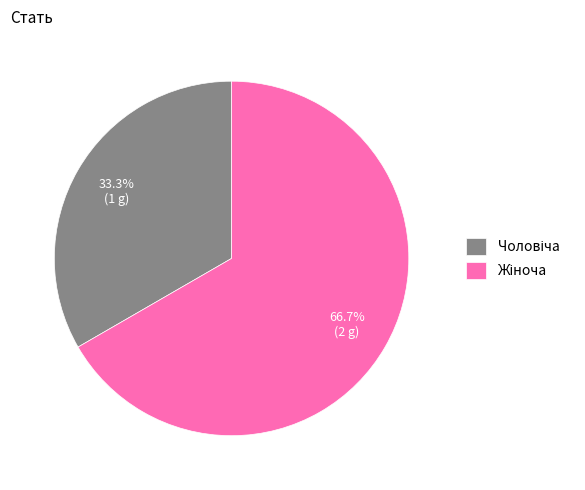

To the nearest percent, what is the difference between the largest and smallest slice percentages?

33%